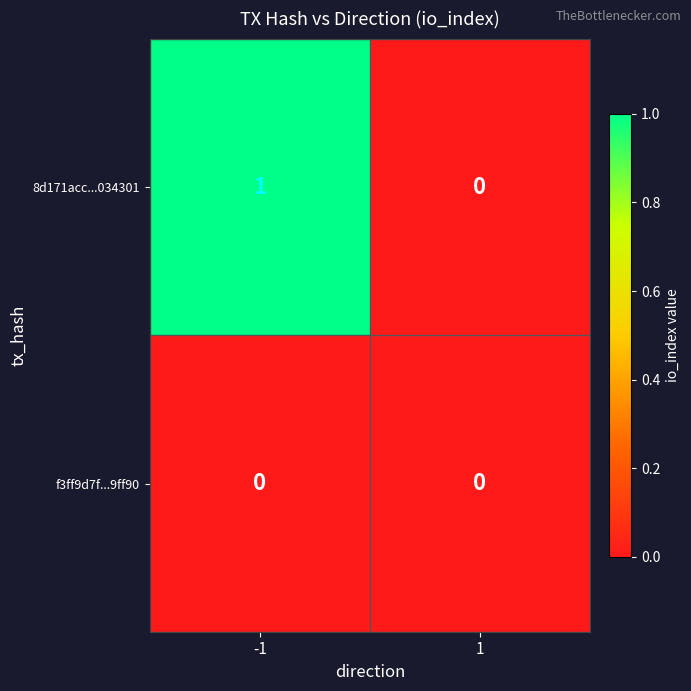

Rank the series by their average value, from lowest to highest.

f3ff9d7f...9ff90, 8d171acc...034301